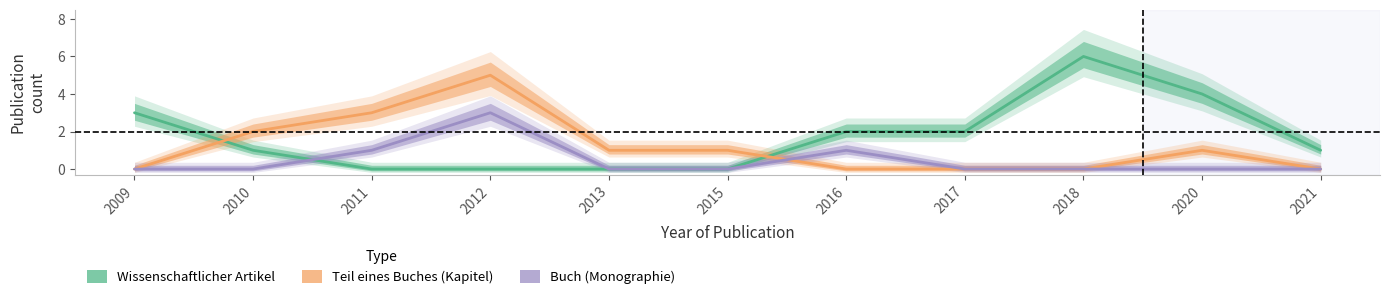

Which series changed the most between 2011 and 2020?

Wissenschaftlicher Artikel